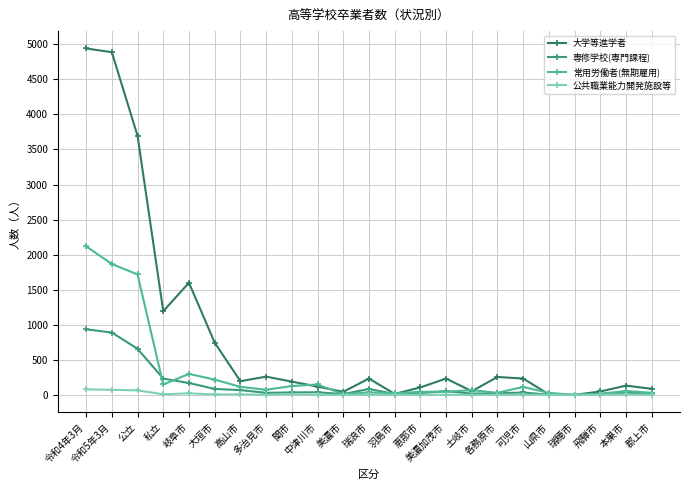

Which series has the largest total across all categories?

大学等進学者